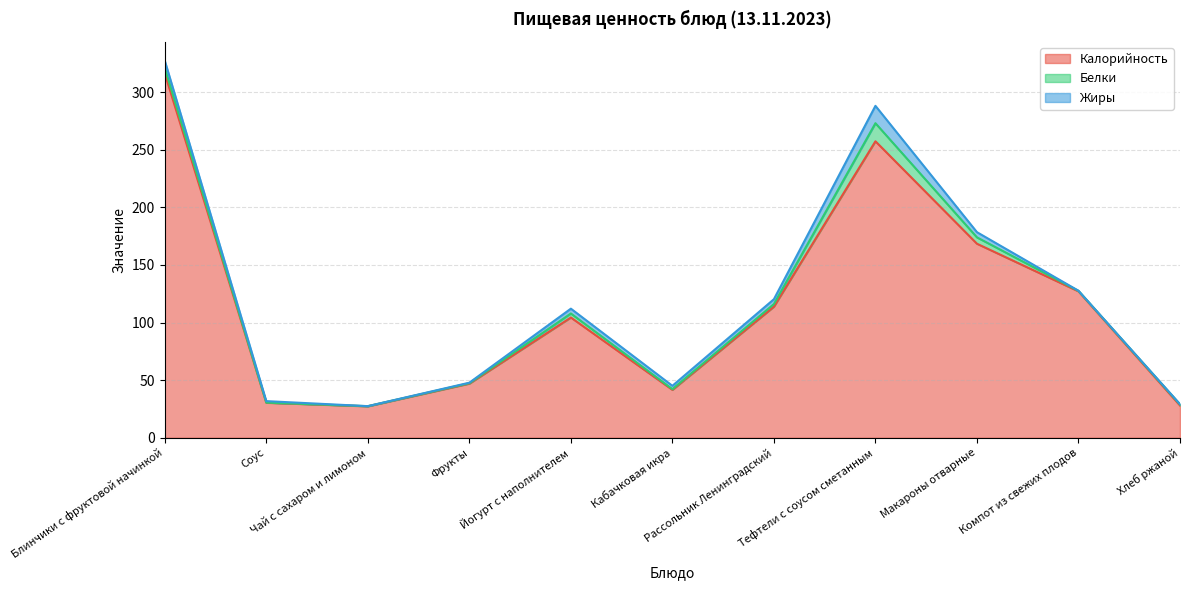

Which series has the largest range (max minus min)?

Калорийность